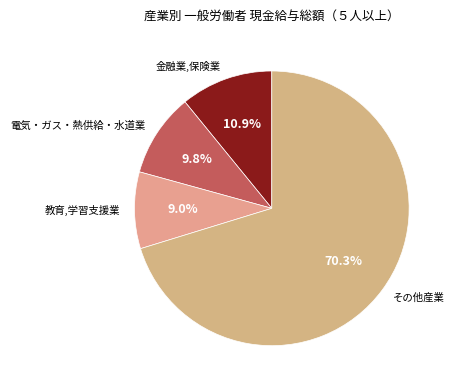

What is the ratio of the value at その他産業 to the value at 教育,学習支援業?

7.8